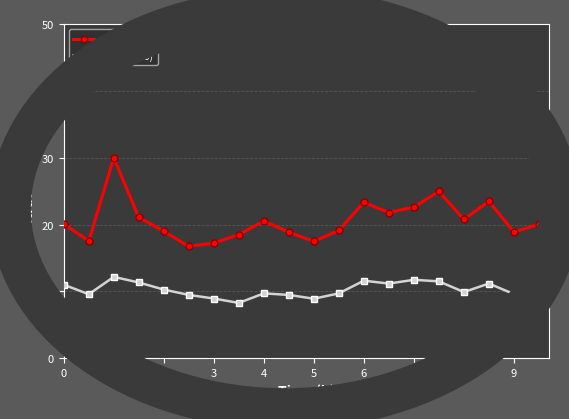

Which series has the largest range (max minus min)?

P1 (PM10)